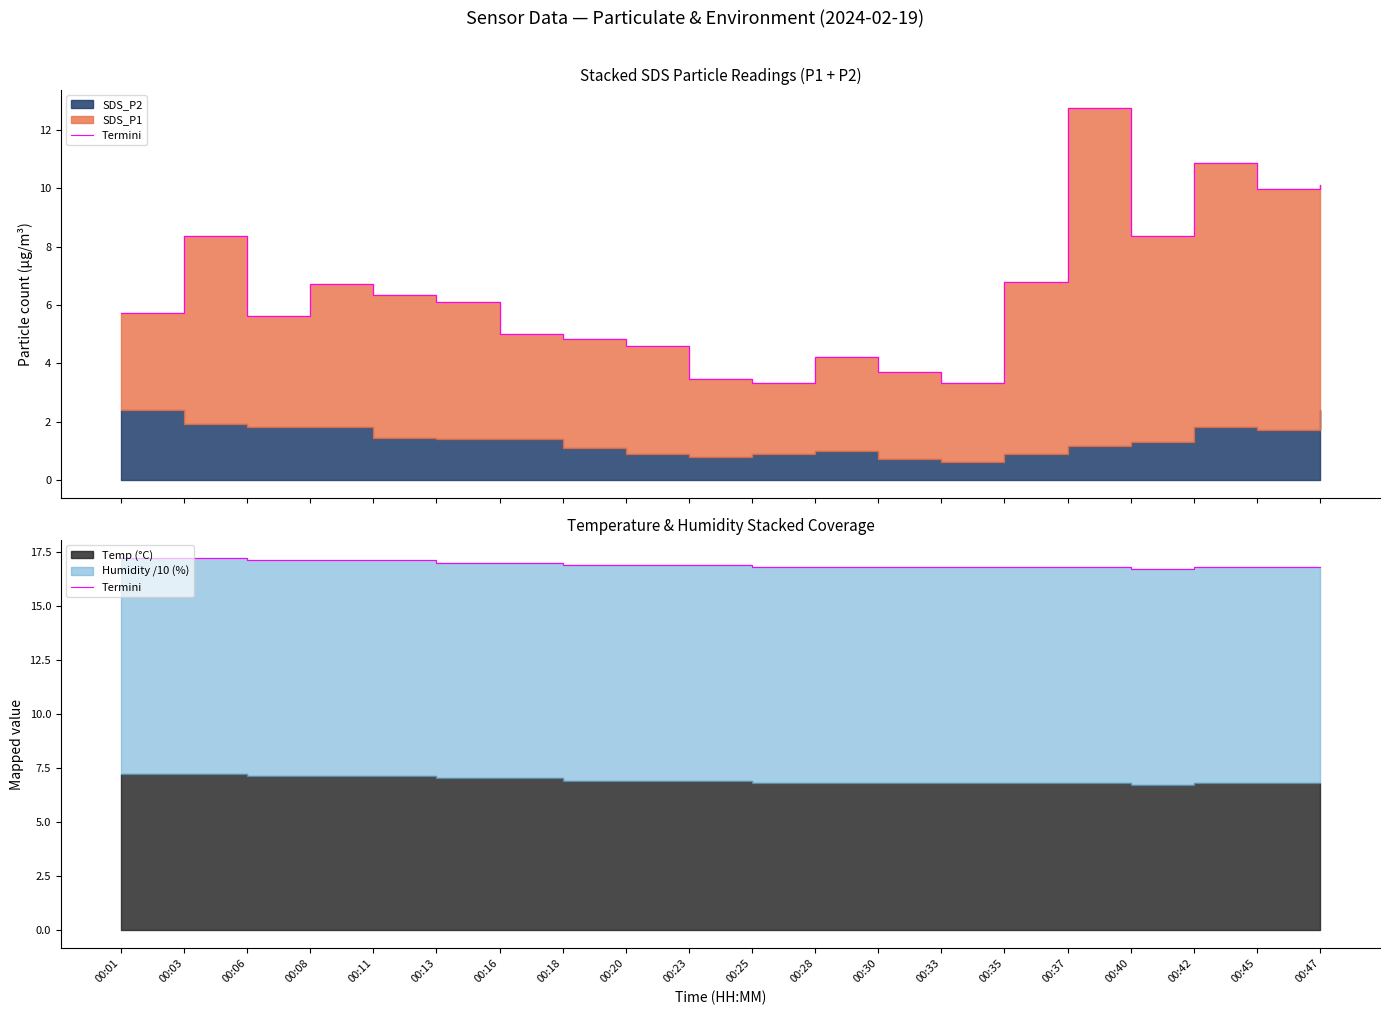

True or false: there are more than 2 points higher than both neighbors.

False